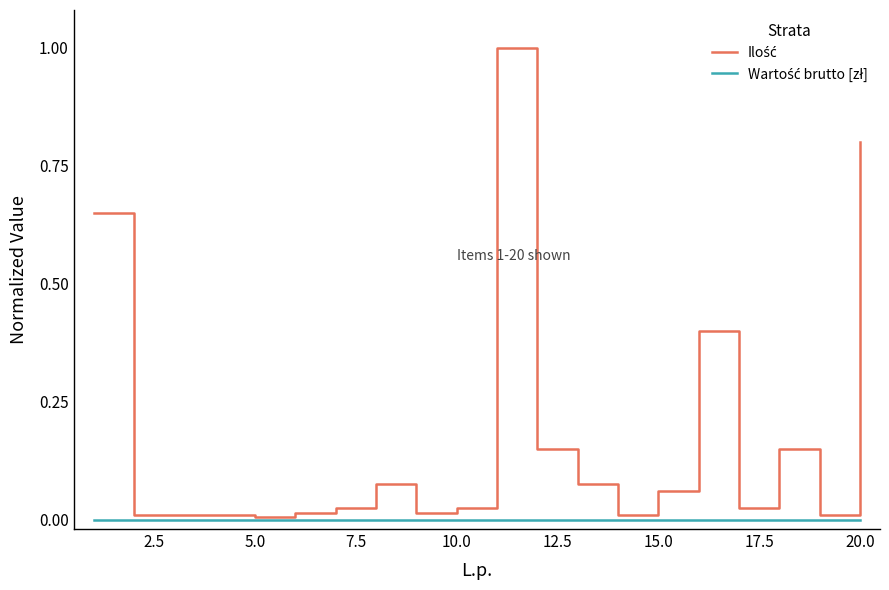

Is this an area chart (filled region under the line)?

No